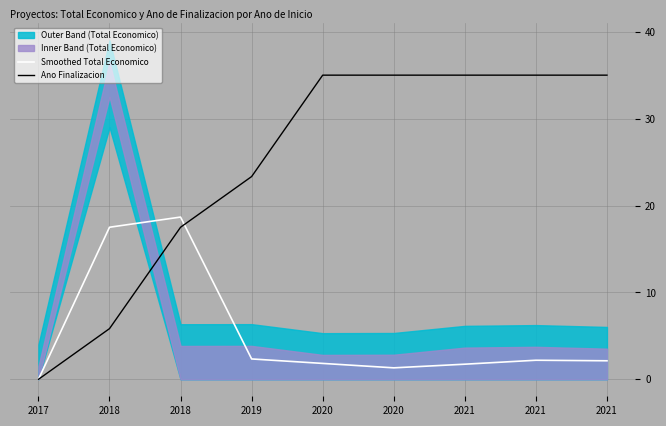

Reading right to left, what are all the values shown in this chart?

Smoothed Total Economico: 2.1	2.2	1.7	1.3	1.8	2.3	18.7	17.5	0.0
Ano Finalizacion: 35.0	35.0	35.0	35.0	35.0	23.3	17.5	5.8	0.0